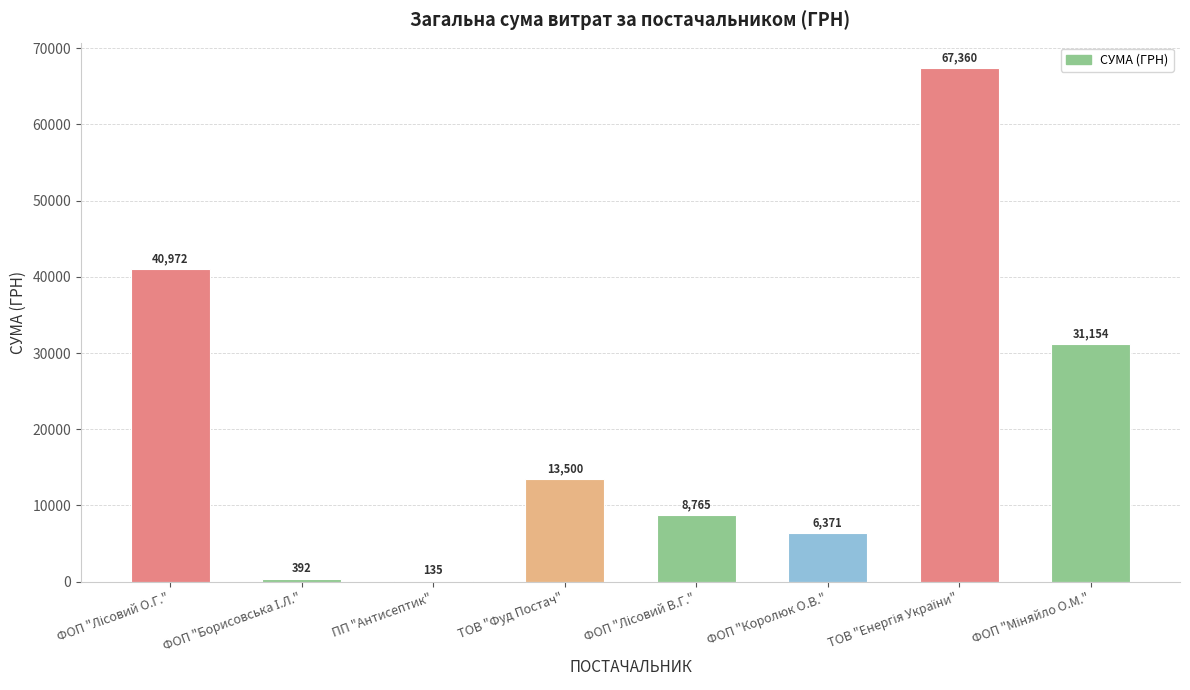

The chart shows a value of 13500.5 at ТОВ "Фуд Постач". True or false?

True